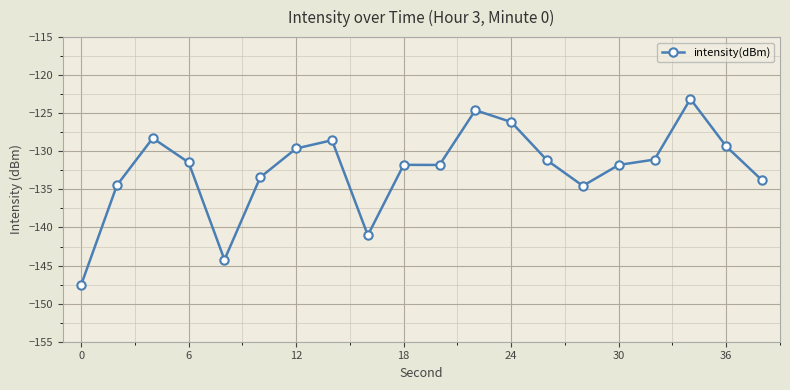

True or false: the data has more than 2 interior local peaks.

True